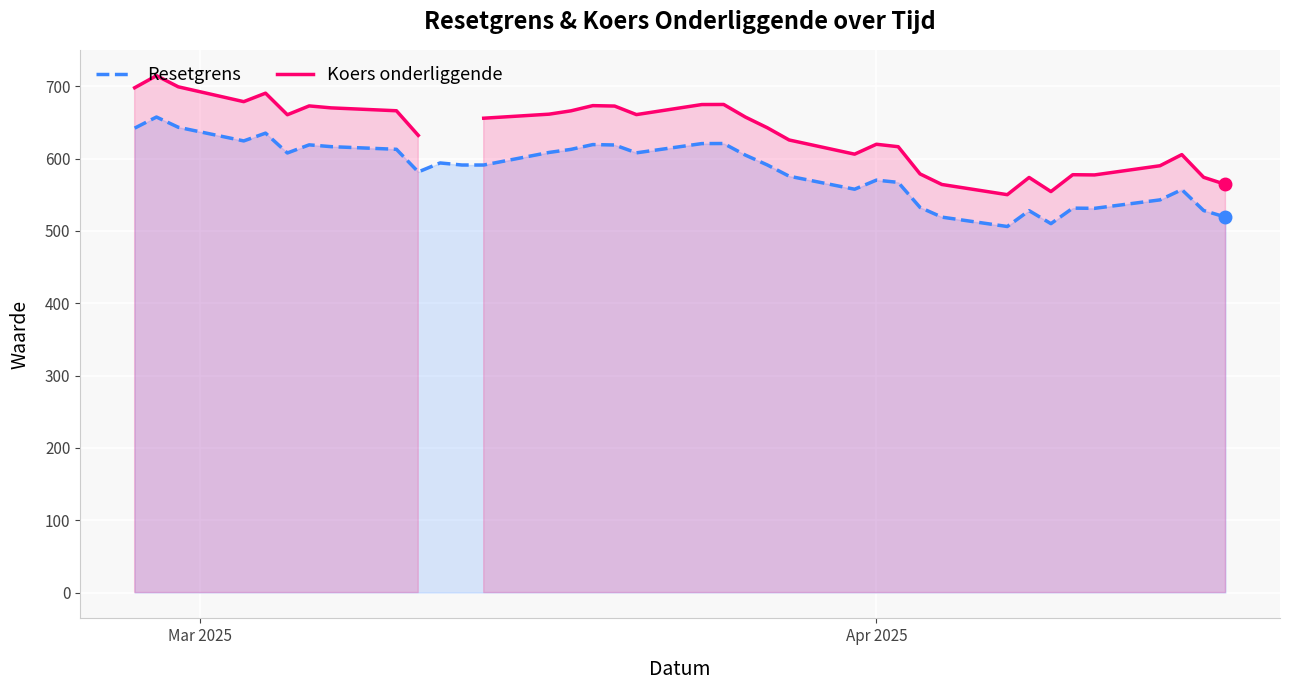

What is the maximum value for Resetgrens?

657.3